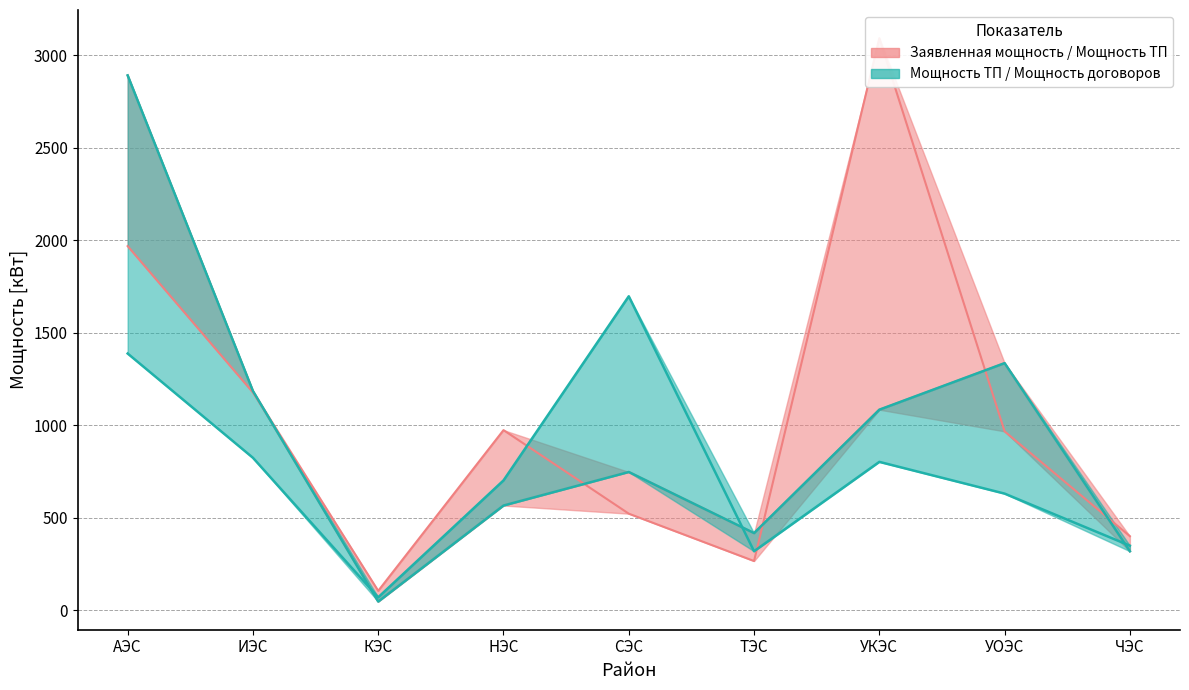

Count the number of categories in the chart.

9